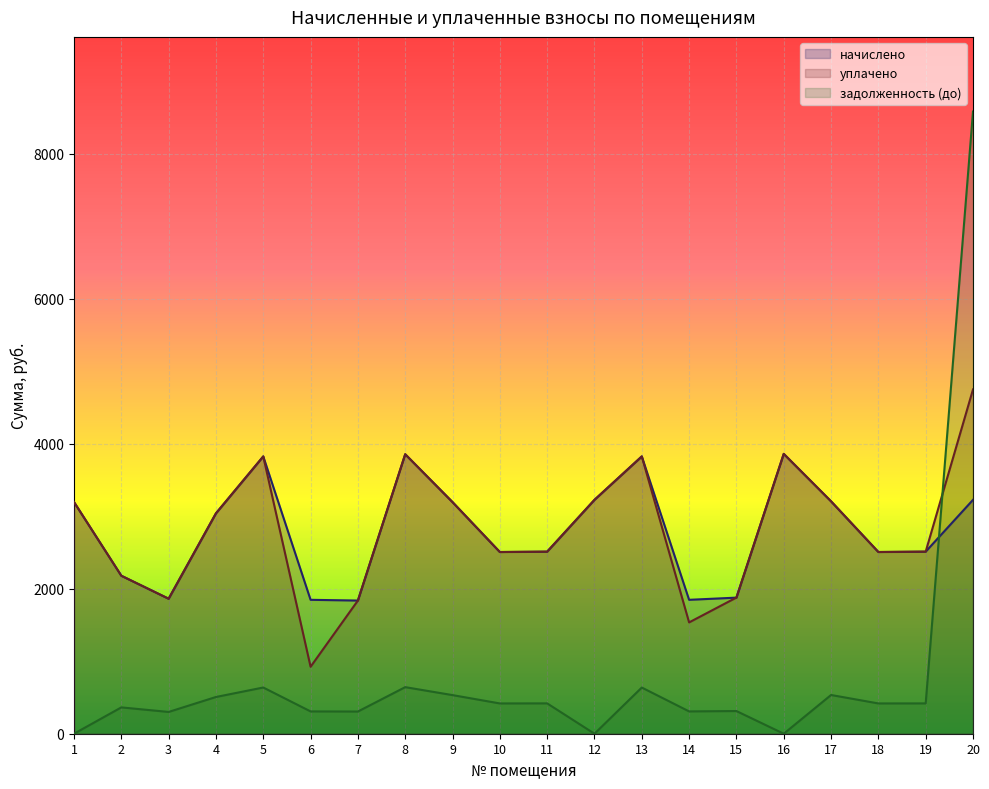

Rank the series by their maximum value, from highest to lowest.

задолженность (до), уплачено, начислено